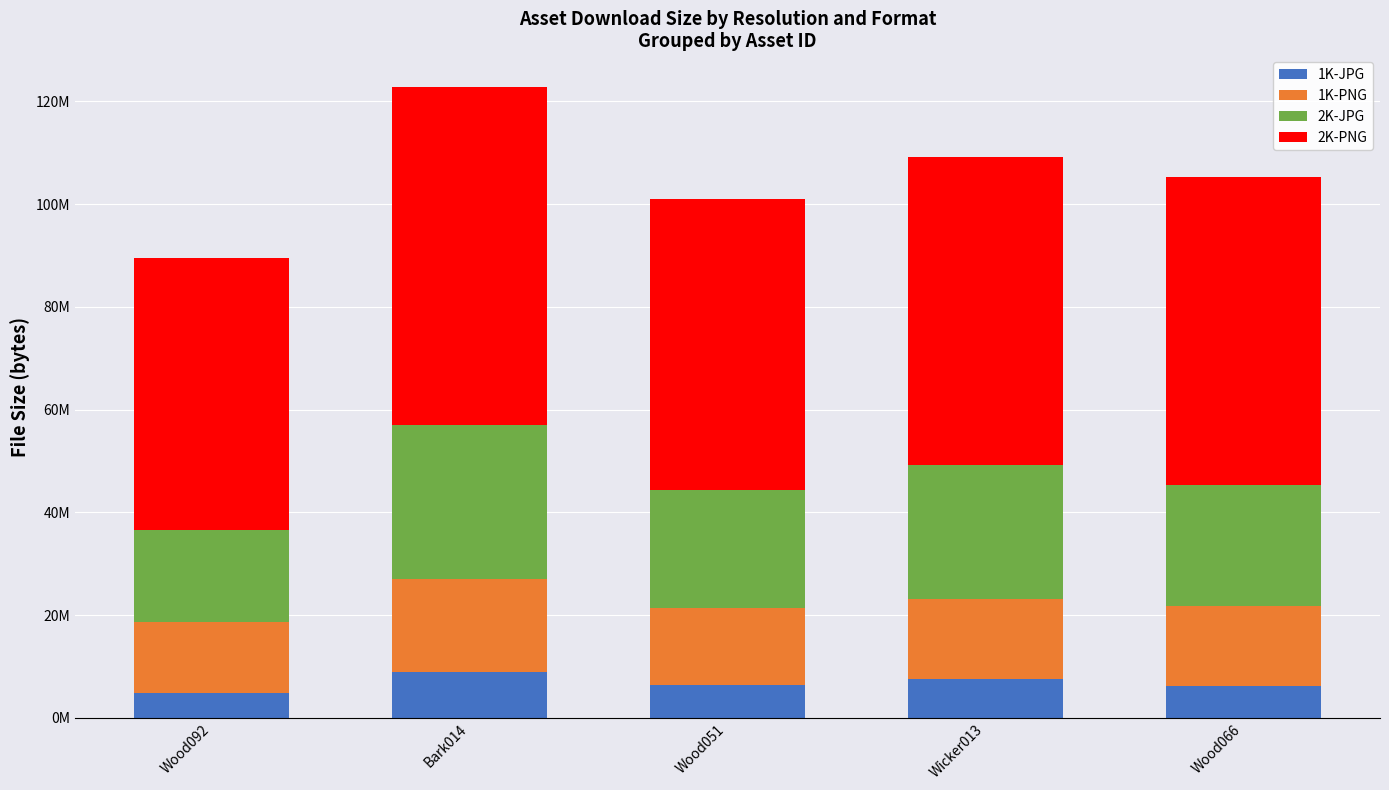

Does the chart contain stacked bars?

Yes